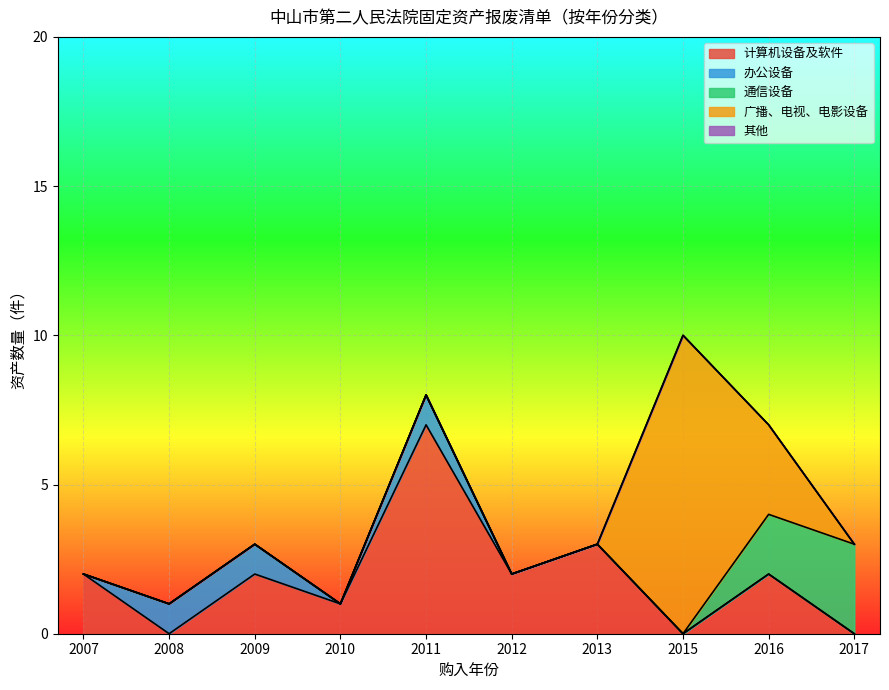

True or false: 计算机设备及软件 has a value of 2 at 2009.

True